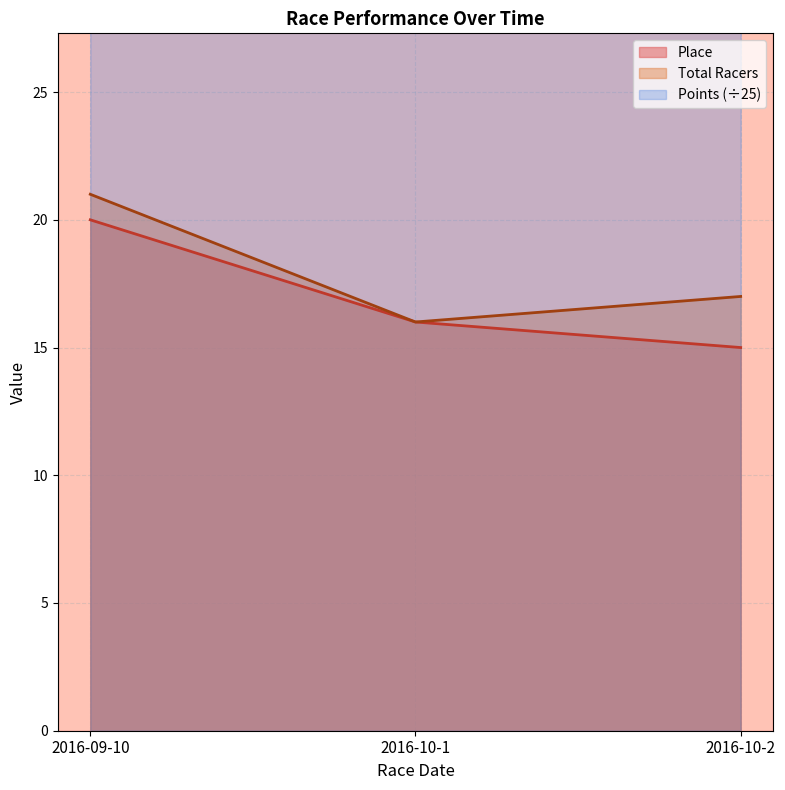

Reading left to right, transcribe all the data shown in this chart.

Place: 2016-09-10=20.0	2016-10-1=16.0	2016-10-2=15.0
Total Racers: 2016-09-10=21.0	2016-10-1=16.0	2016-10-2=17.0
Points: 2016-09-10=29.5	2016-10-1=29.9	2016-10-2=29.8